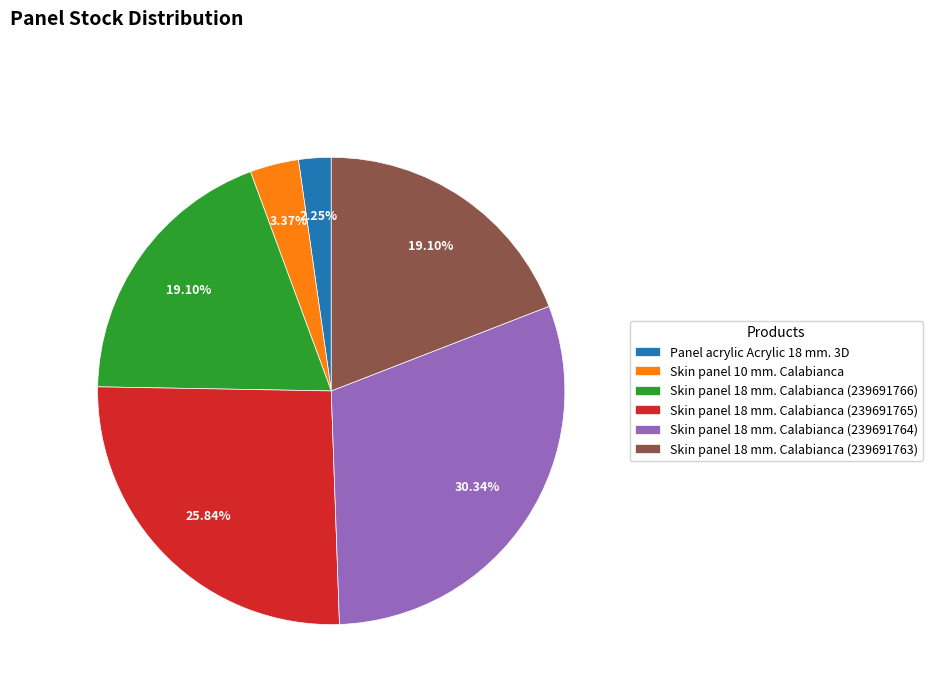

What is the total percentage of Skin panel 18 mm. Calabianca (239691765) and Panel acrylic Acrylic 18 mm. 3D?

28.1%